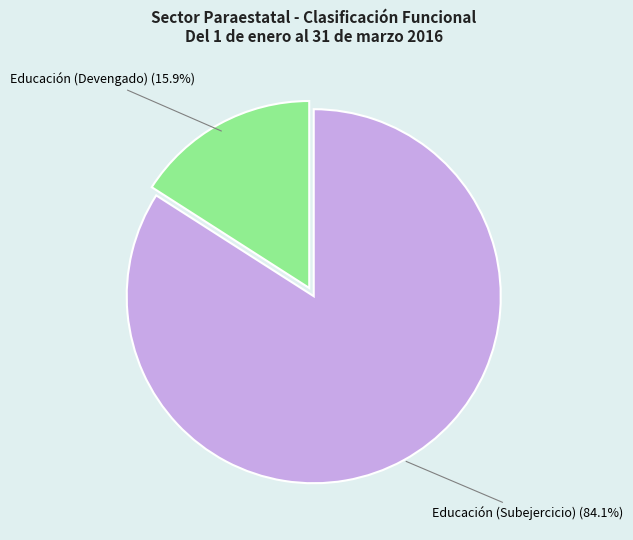

Which category accounts for the majority?

Educación (Subejercicio) (84.1%)